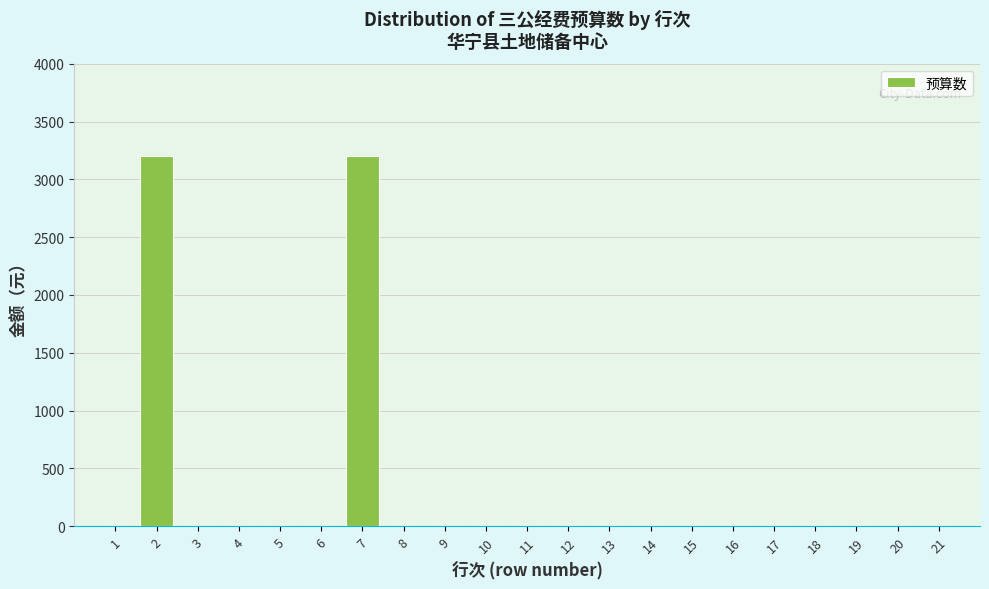

Reading left to right, extract all data points from this chart.

1=0	2=3200	3=0	4=0	5=0	6=0	7=3200	8=0	9=0	10=0	11=0	12=0	13=0	14=0	15=0	16=0	17=0	18=0	19=0	20=0	21=0